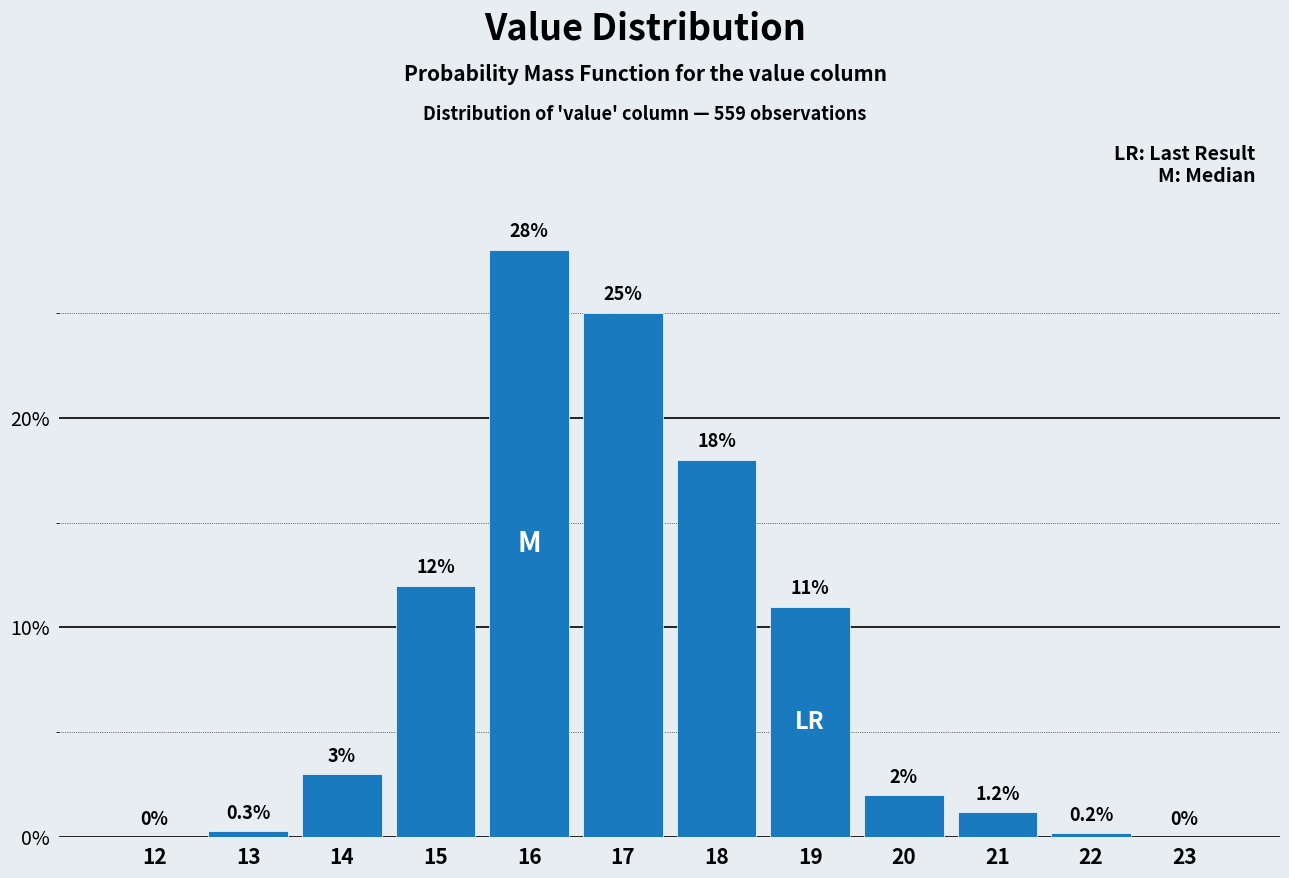

Reading left to right, list all the values displayed in this chart.

12=0.0	13=0.3	14=3.0	15=12.0	16=28.0	17=25.0	18=18.0	19=11.0	20=2.0	21=1.2	22=0.2	23=0.0